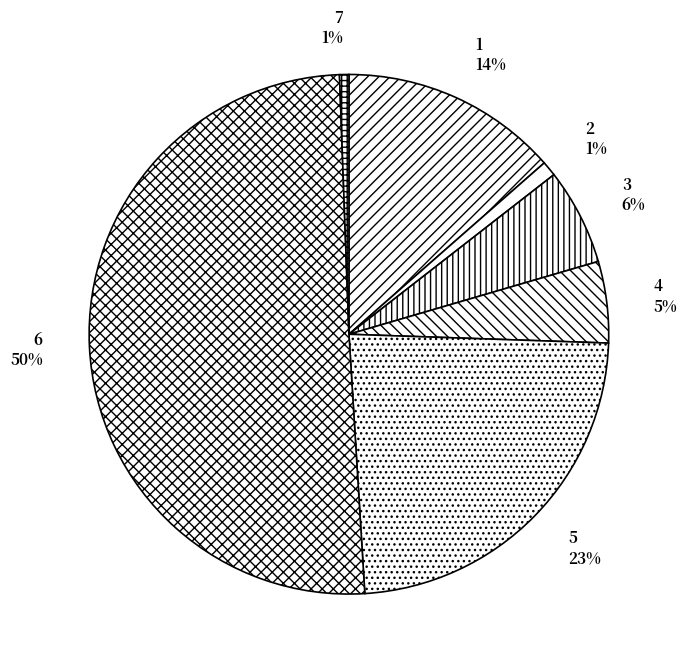

True or false: 2 accounts for 1% of the total.

True